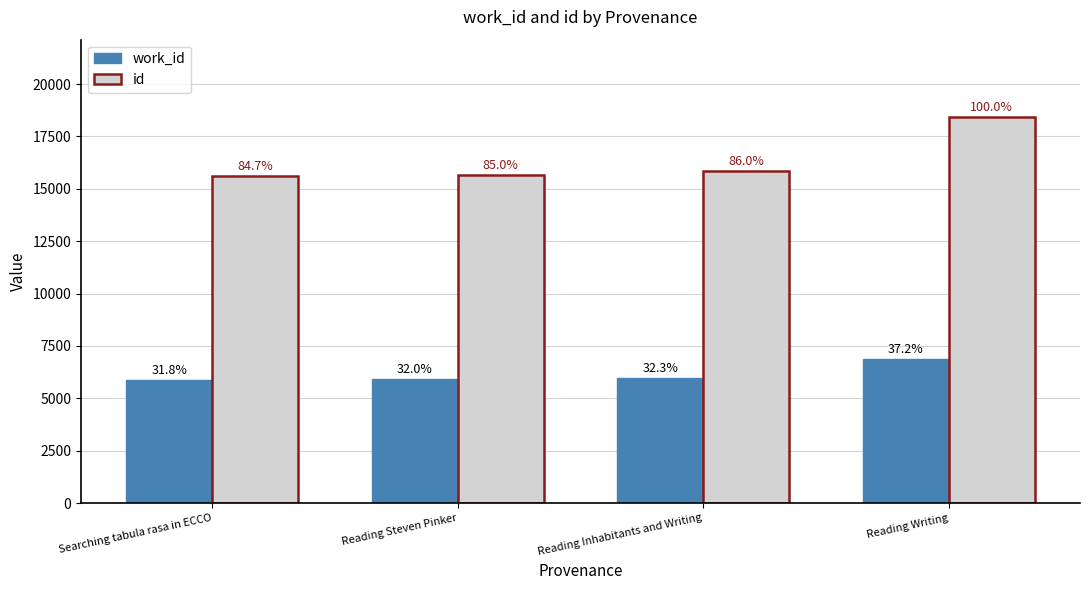

Are the bars horizontal?

No